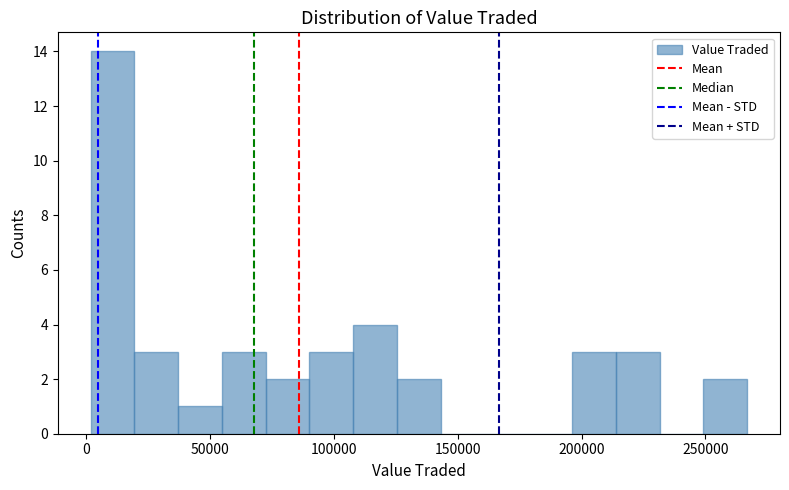

Around what value on the x-axis is the tallest bar? Give the approximate position of its centre, as read against the axis.

10000